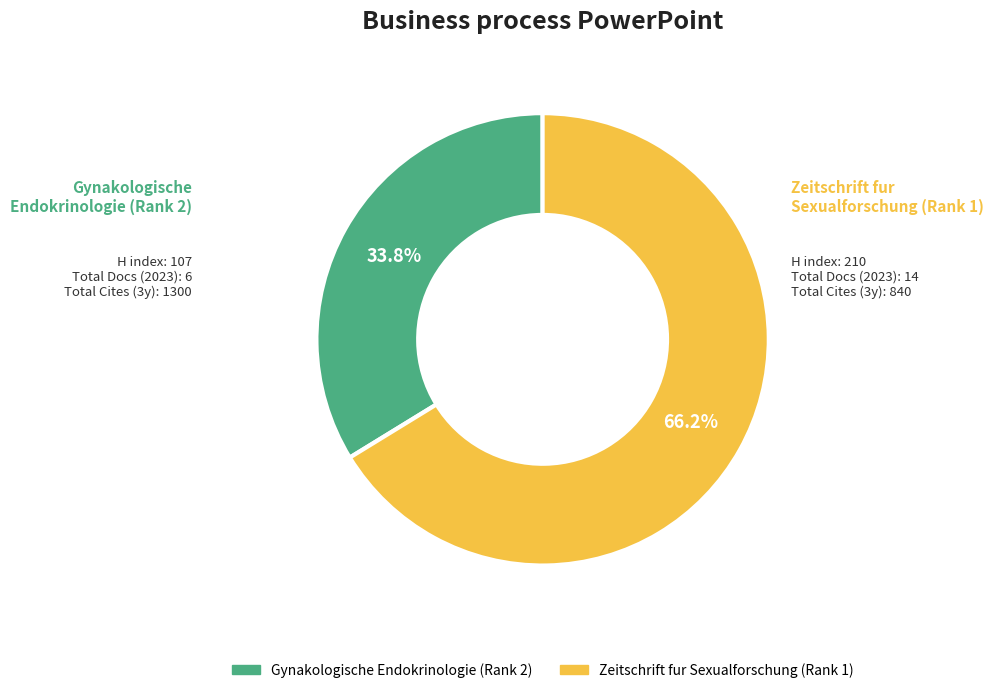

What percentage is the Gynakologische Endokrinologie (Rank 2) slice, to the nearest percent?

34%